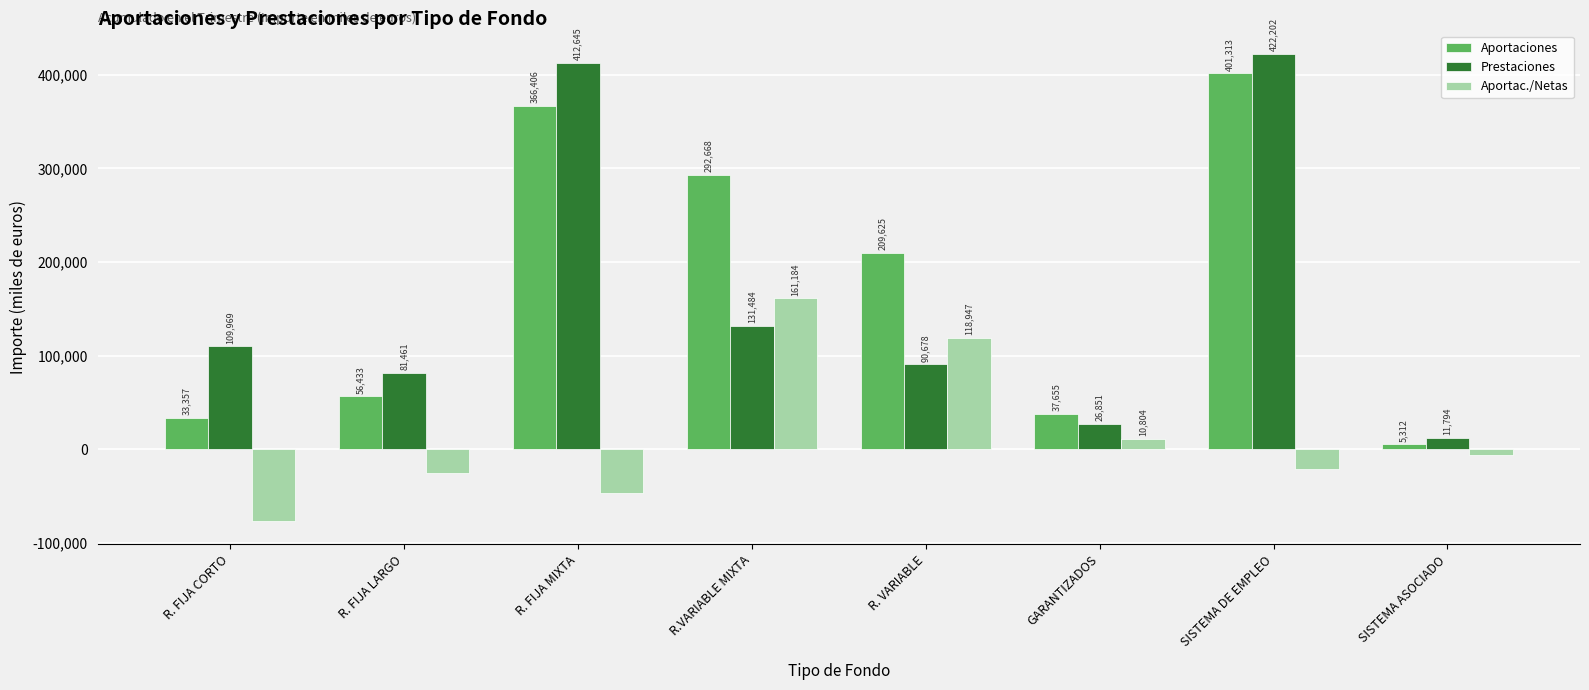

At which category is the sum across all series the highest?

SISTEMA DE EMPLEO